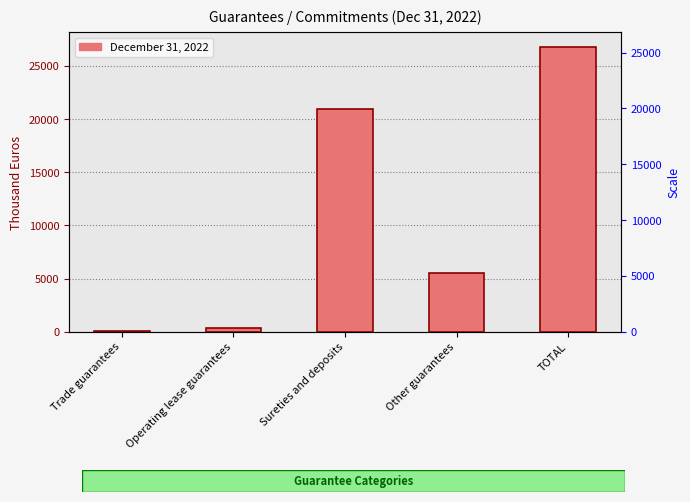

At which label does the data first exceed 5527?

Sureties and deposits